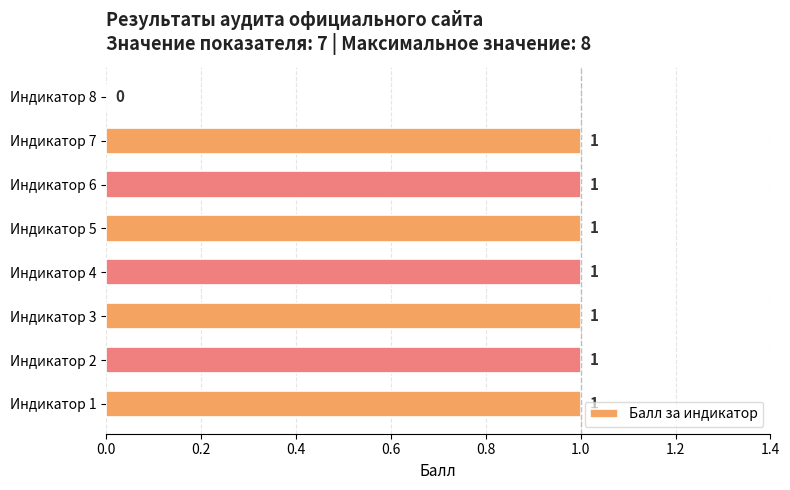

At which label is the value closest to 0?

Индикатор 8